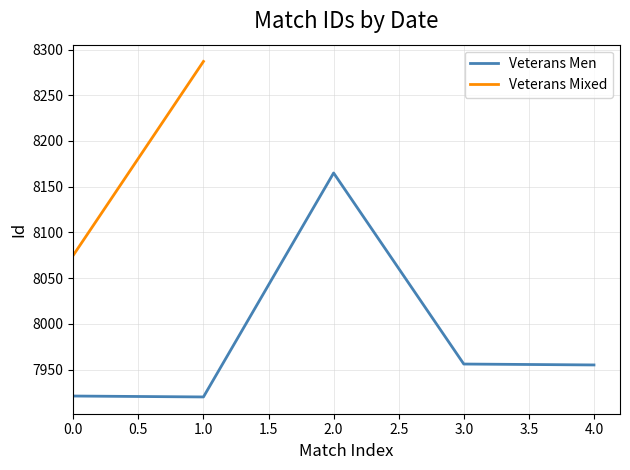

The value of Veterans Men at 0.0 is 5462. True or false?

False